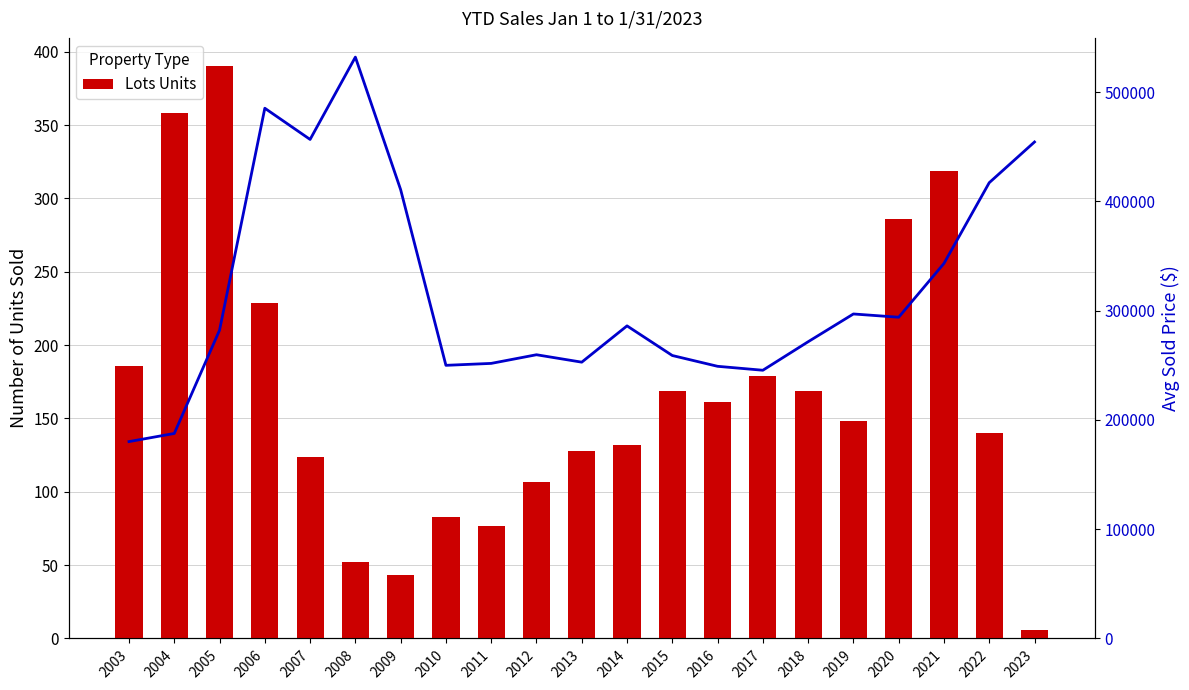

How many groups of bars are there?

21